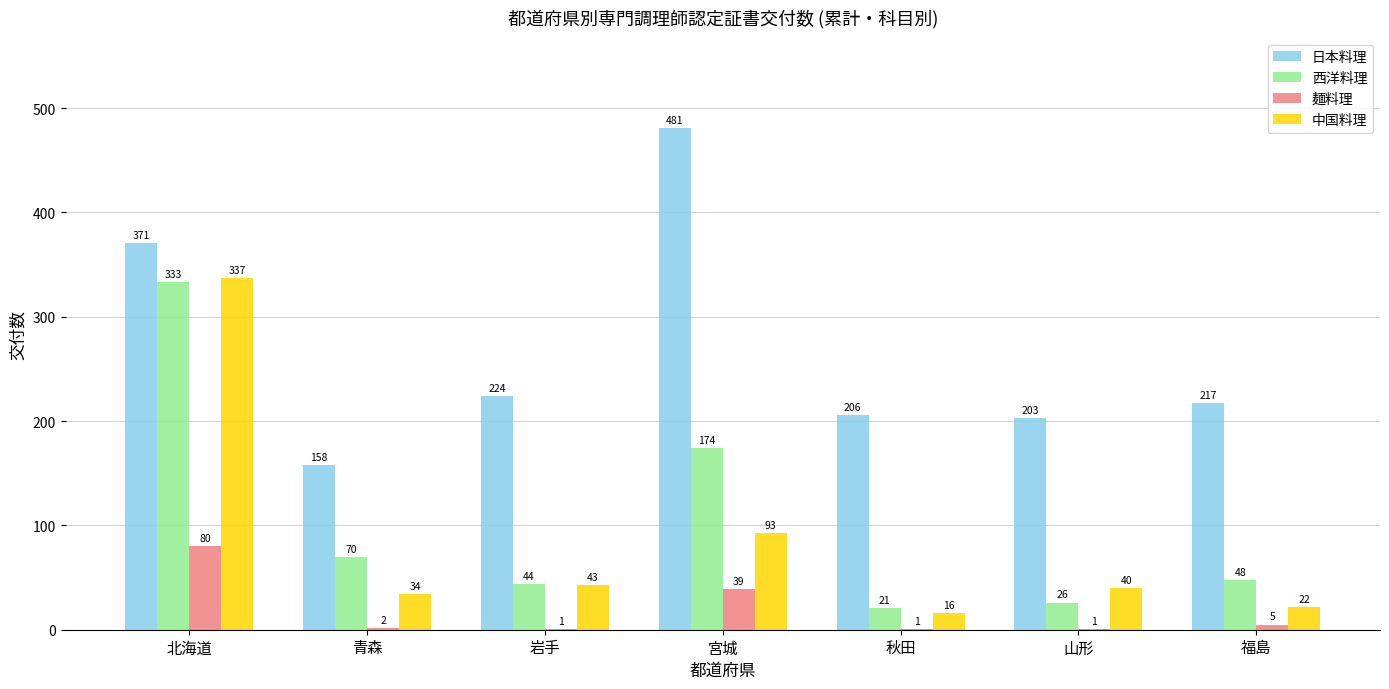

At which label is 中国料理 closest to 176?

宮城